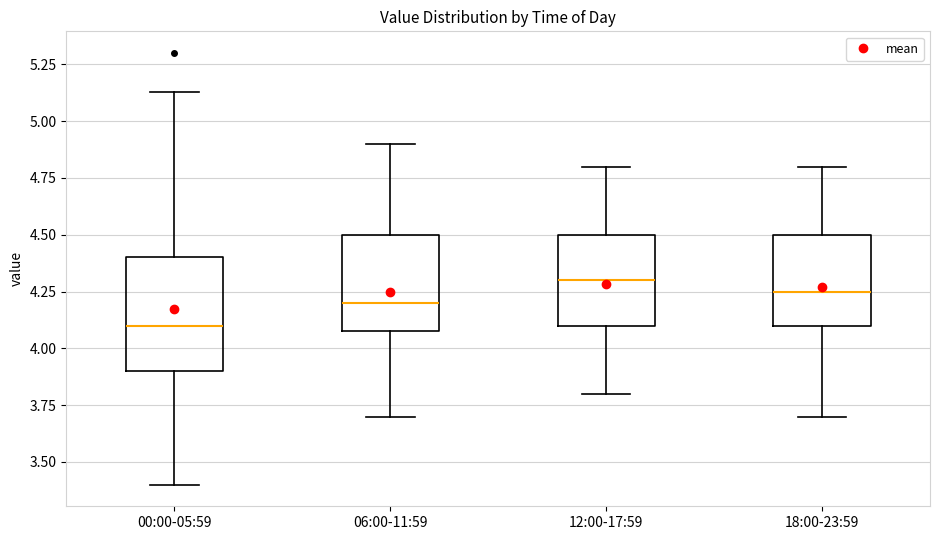

Where is the upper edge of the box for 12:00-17:59 on the y-axis? The values are not printed on the chart, so give them approximately, as read against the axis.

4.50